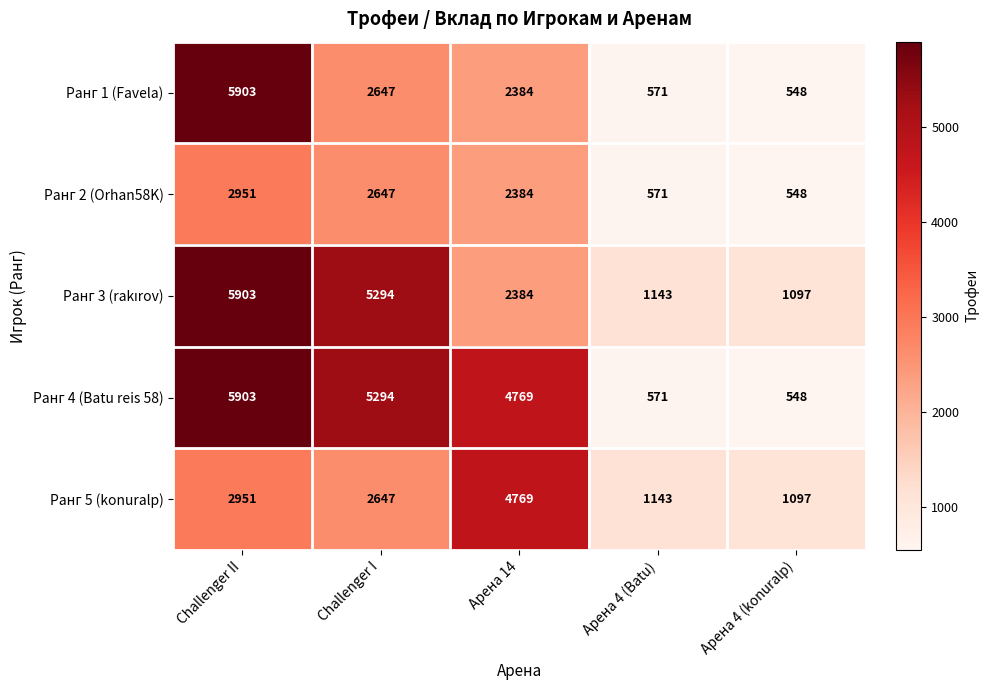

What is the difference between the second highest and minimum values in the Ранг 2 (Orhan58K) series?

2099